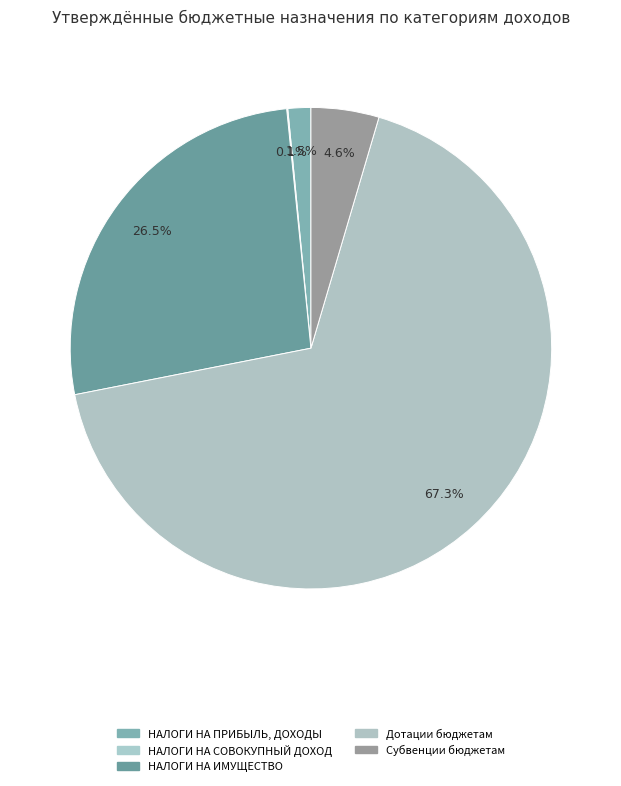

To the nearest percent, what is the average slice percentage?

20%